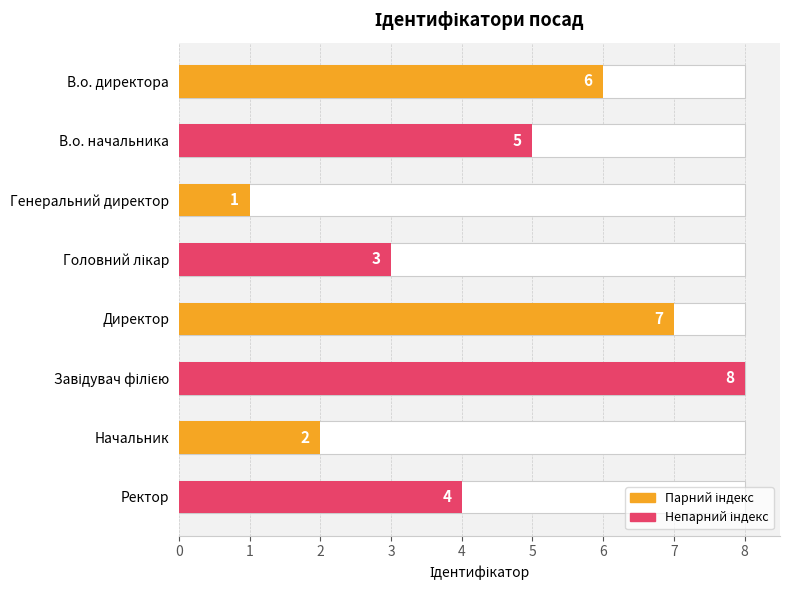

How many data points are less than 5?

4